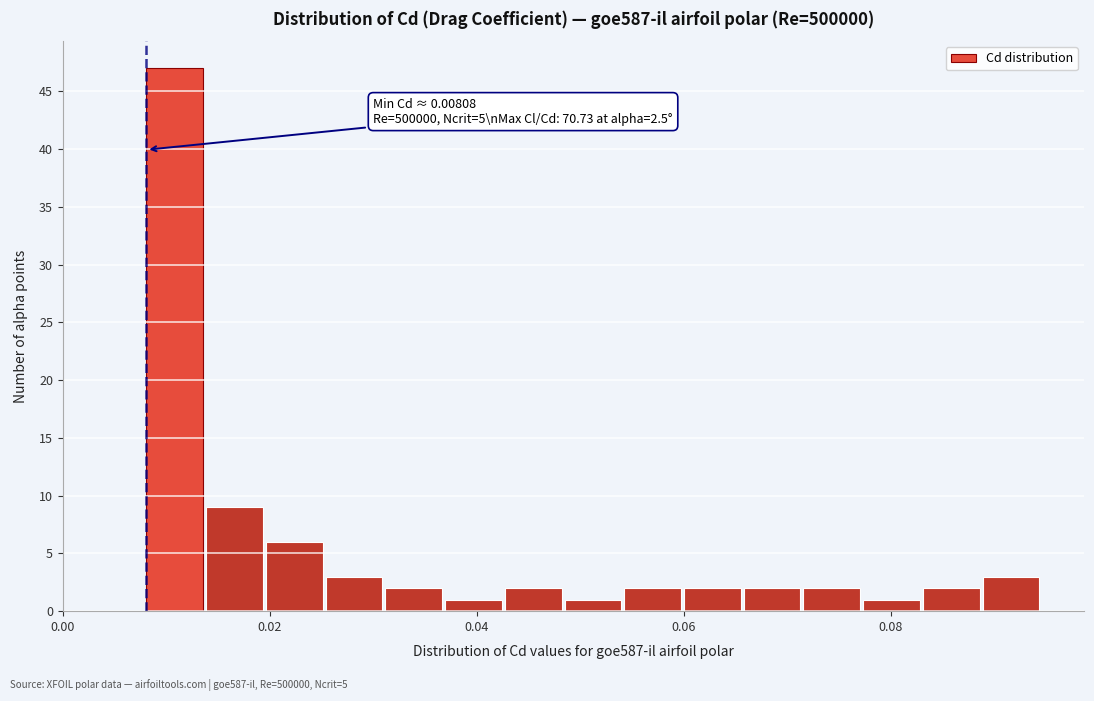

Around what value on the x-axis is the tallest bar? Give the approximate position of its centre, as read against the axis.

0.010